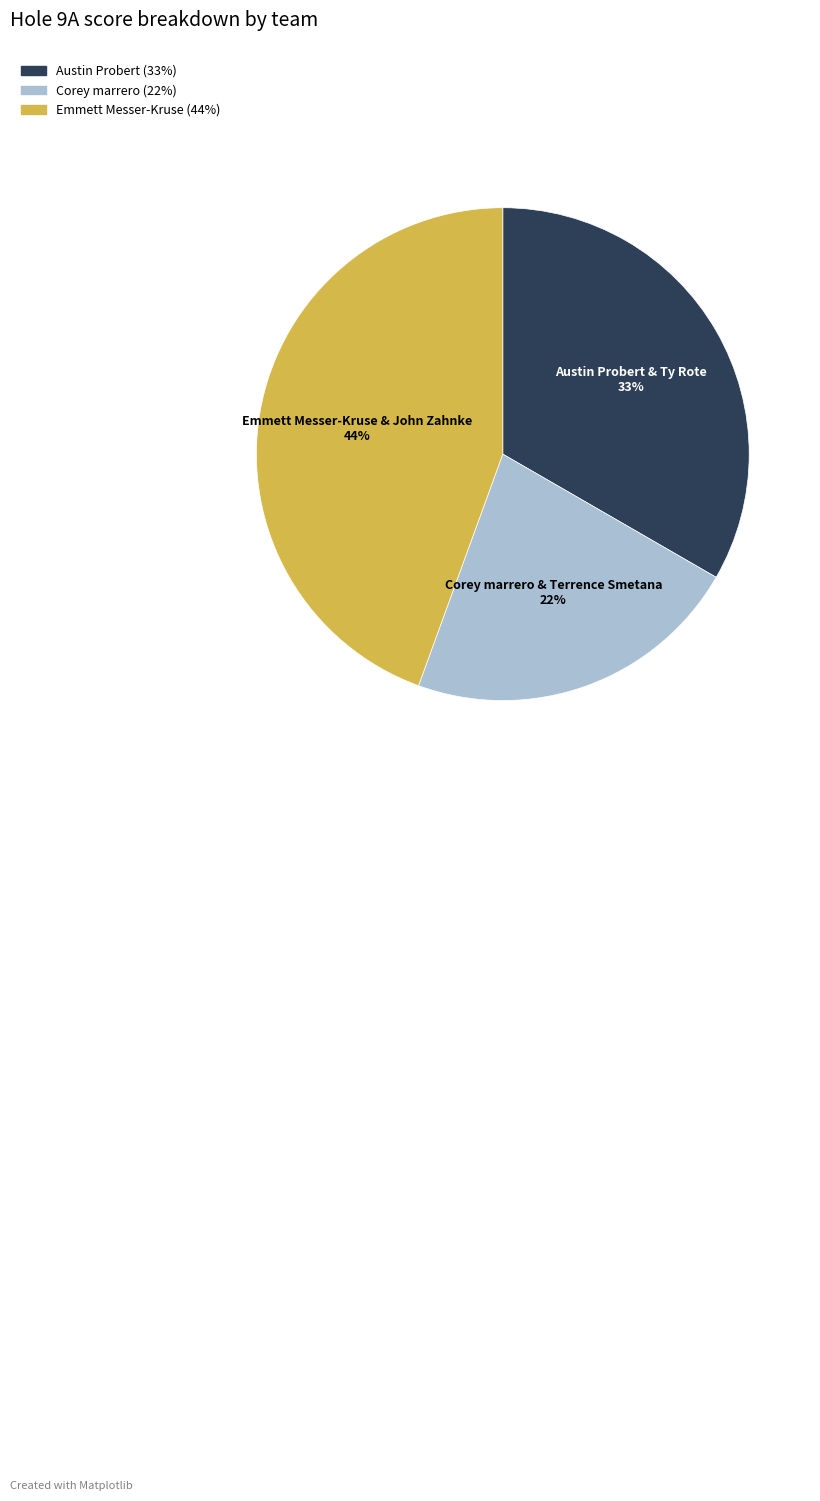

Does any single category account for the majority?

No